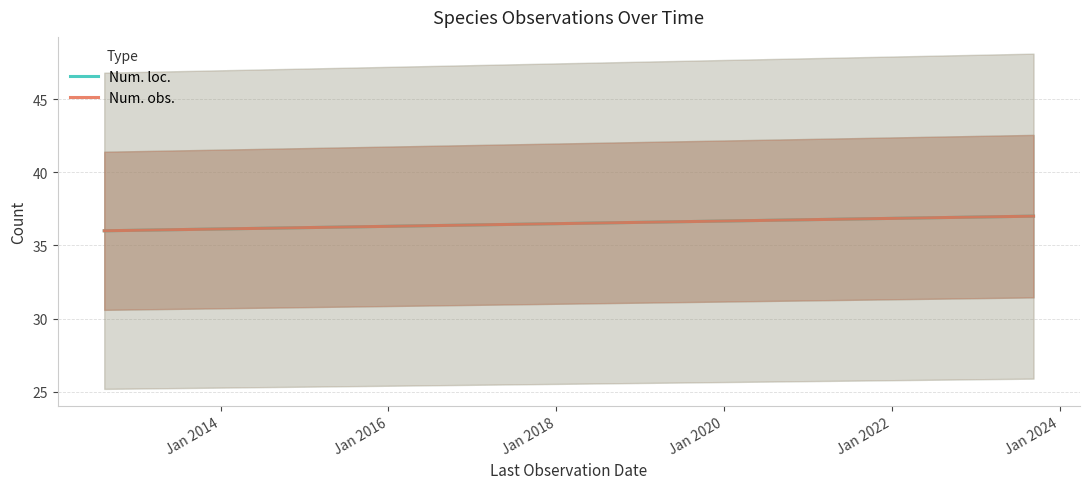

What is the value of the Num. obs. point at the 1st from the left?

36